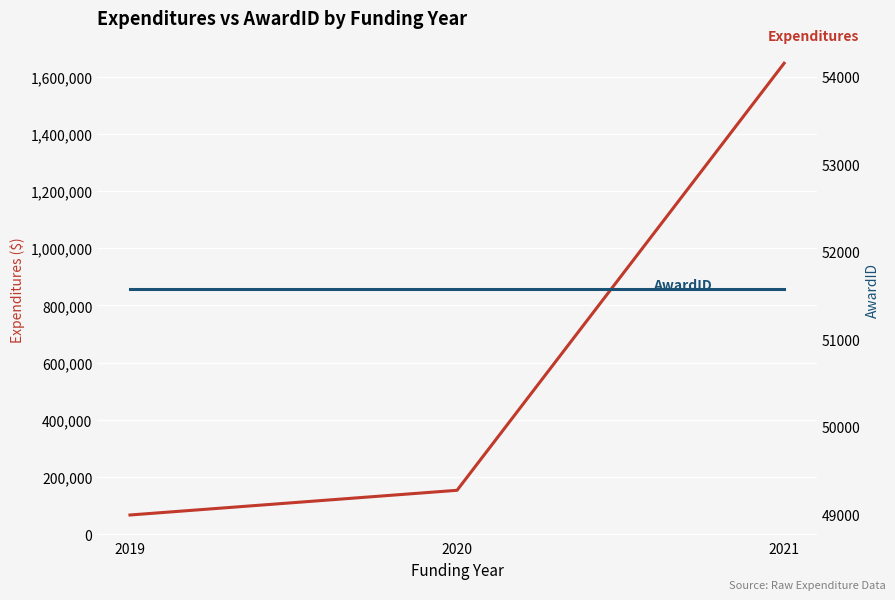

Rank the series by their maximum value, from highest to lowest.

Expenditures, AwardID